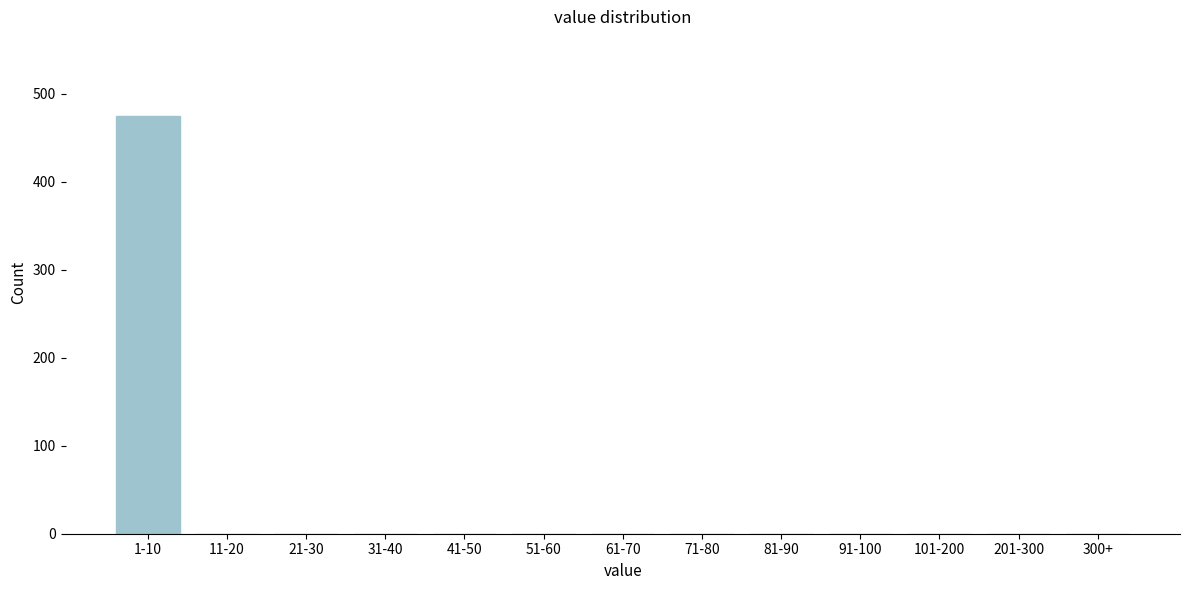

Reading left to right, extract all data points from this chart.

1-10=475	11-20=0	21-30=0	31-40=0	41-50=0	51-60=0	61-70=0	71-80=0	81-90=0	91-100=0	101-200=0	201-300=0	300+=0